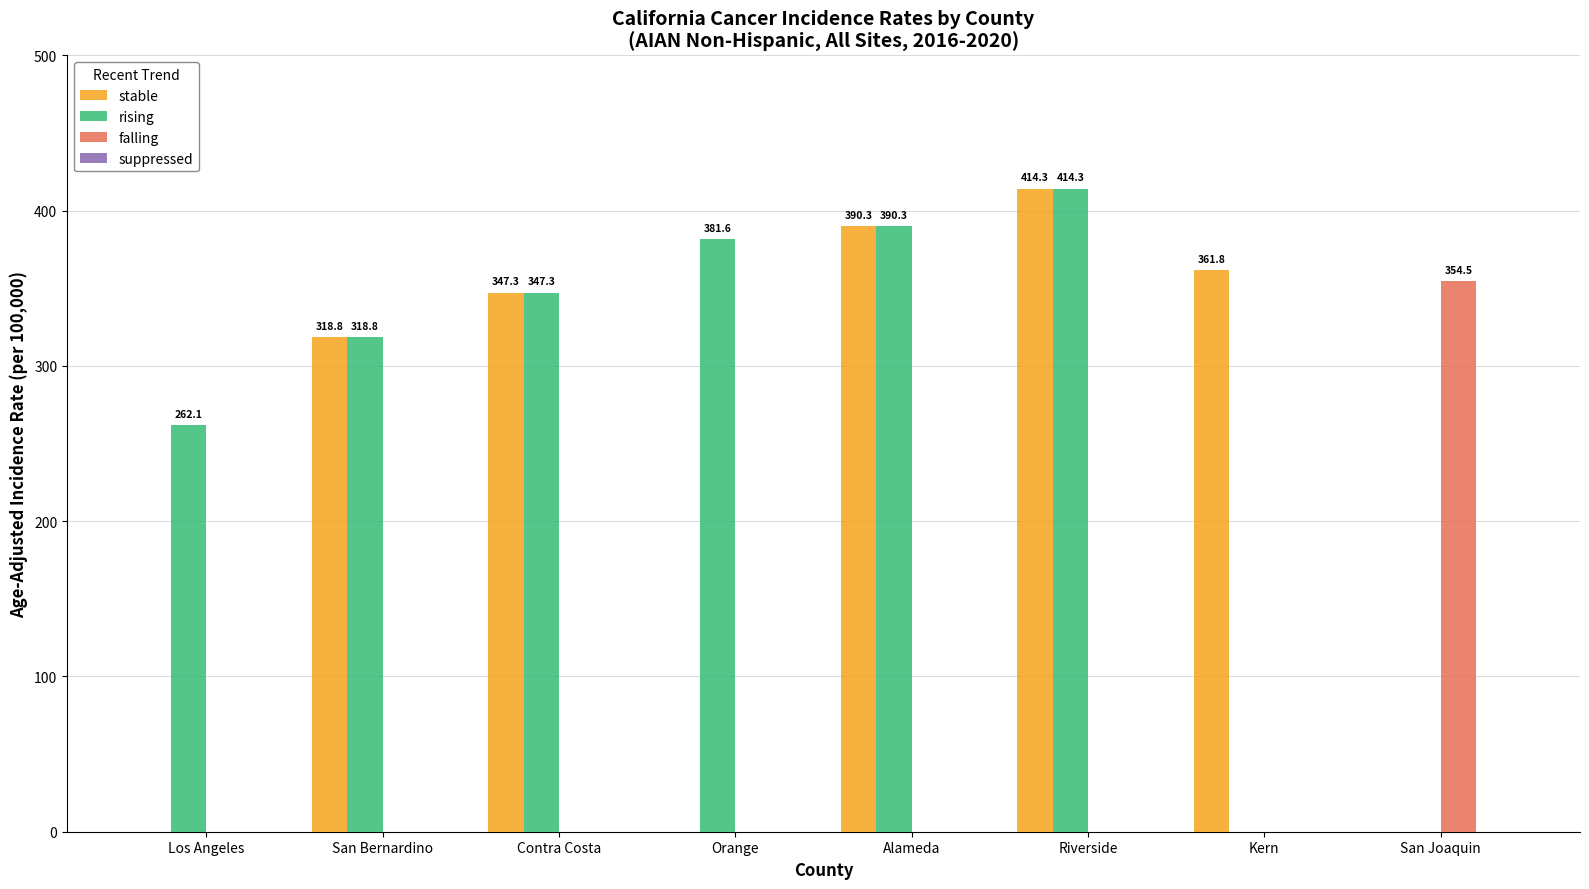

What is the sum of all stable values?

1832.5